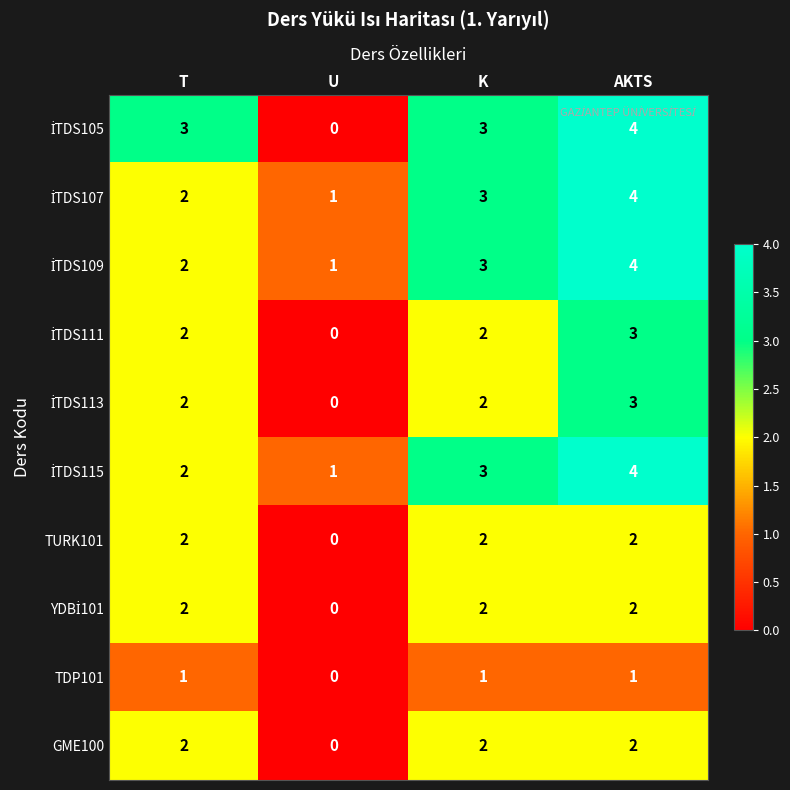

How many TURK101 values are between 2 and 3?

3